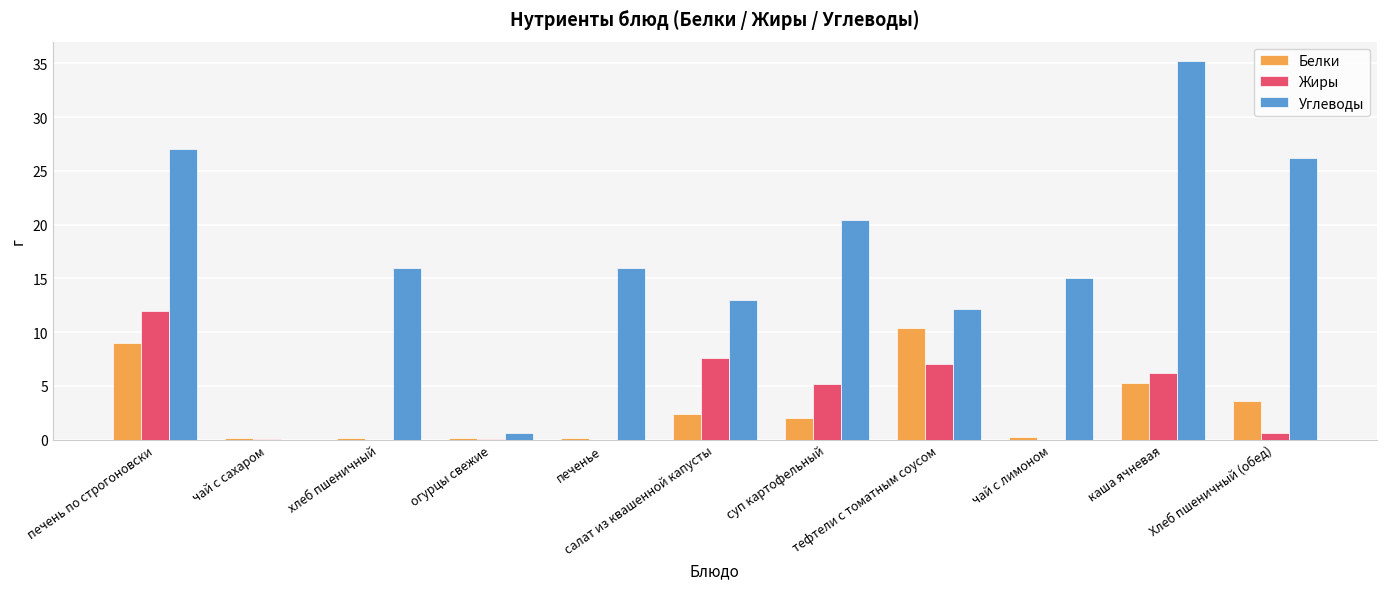

How many groups of bars are there?

11